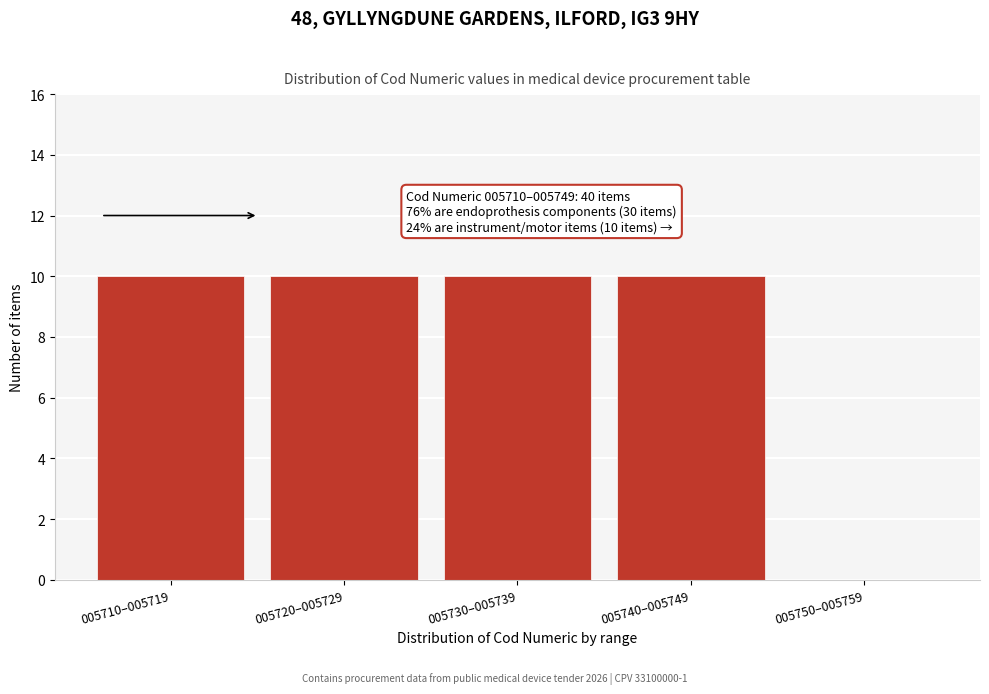

Reading left to right, what are all the values shown in this chart?

005710–005719=10	005720–005729=10	005730–005739=10	005740–005749=10	005750–005759=0